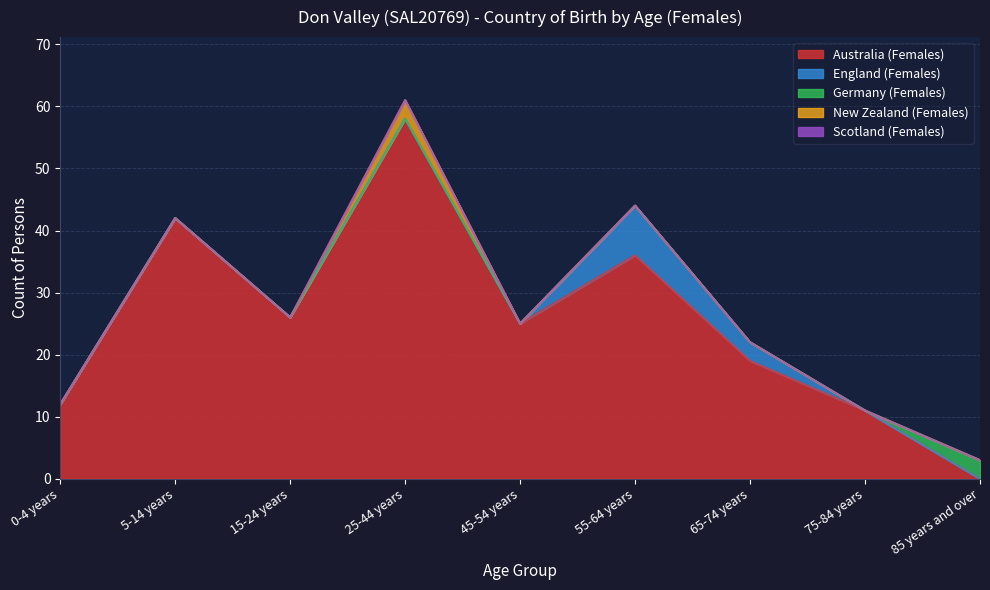

Reading right to left, list all the values displayed in this chart.

Australia (Females): 0	11	19	36	25	58	26	42	12
England (Females): 0	0	3	8	0	0	0	0	0
Germany (Females): 3	0	0	0	0	0	0	0	0
New Zealand (Females): 0	0	0	0	0	3	0	0	0
Scotland (Females): 0	0	0	0	0	0	0	0	0